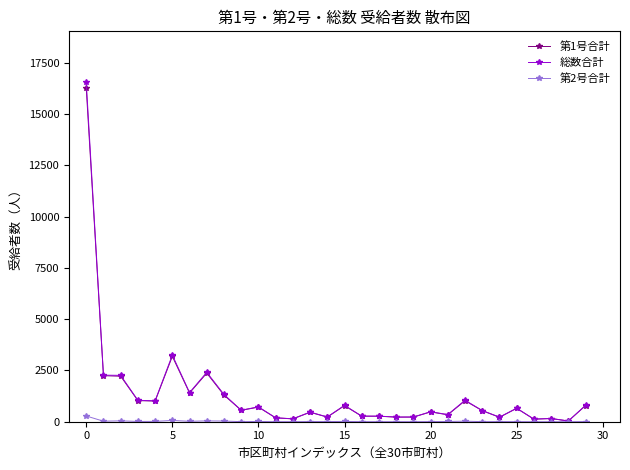

What is the maximum value shown in the chart?

16548